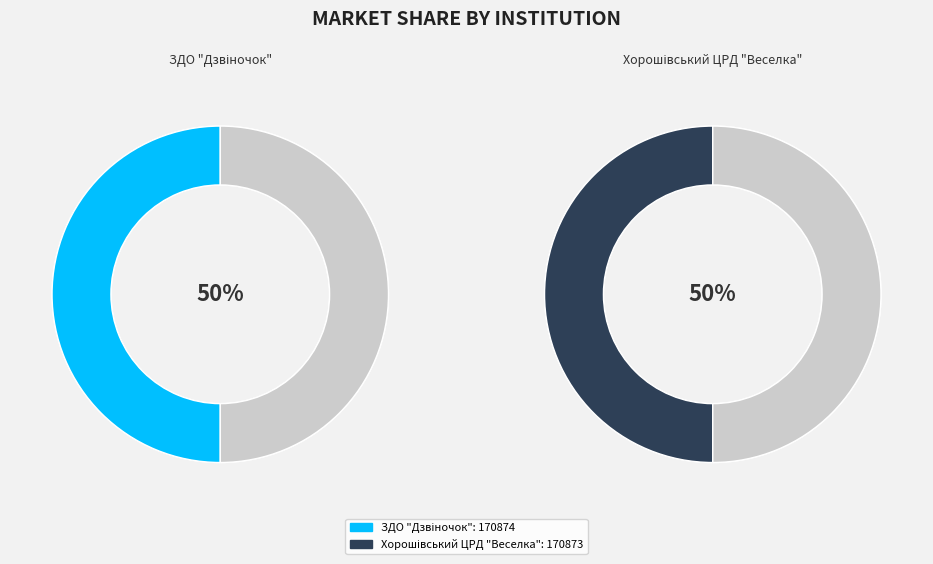

How many segments does this pie chart have?

2